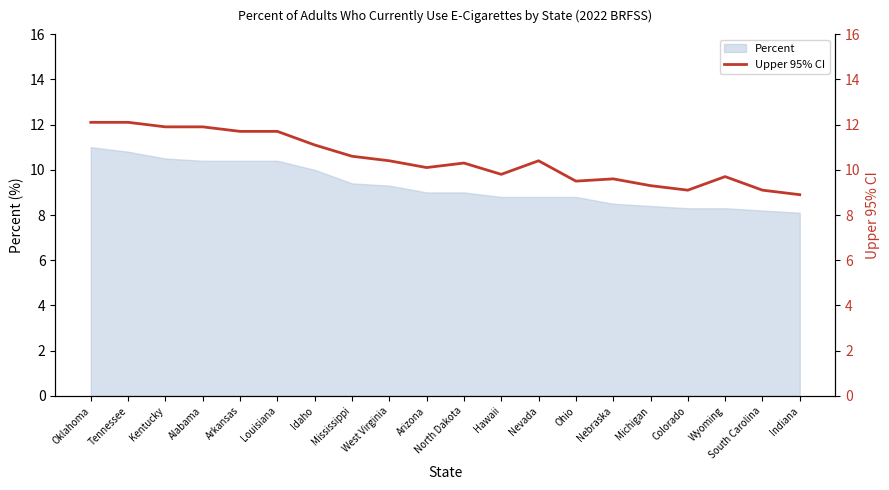

The Percent series shows 14.3 at Colorado. True or false?

False